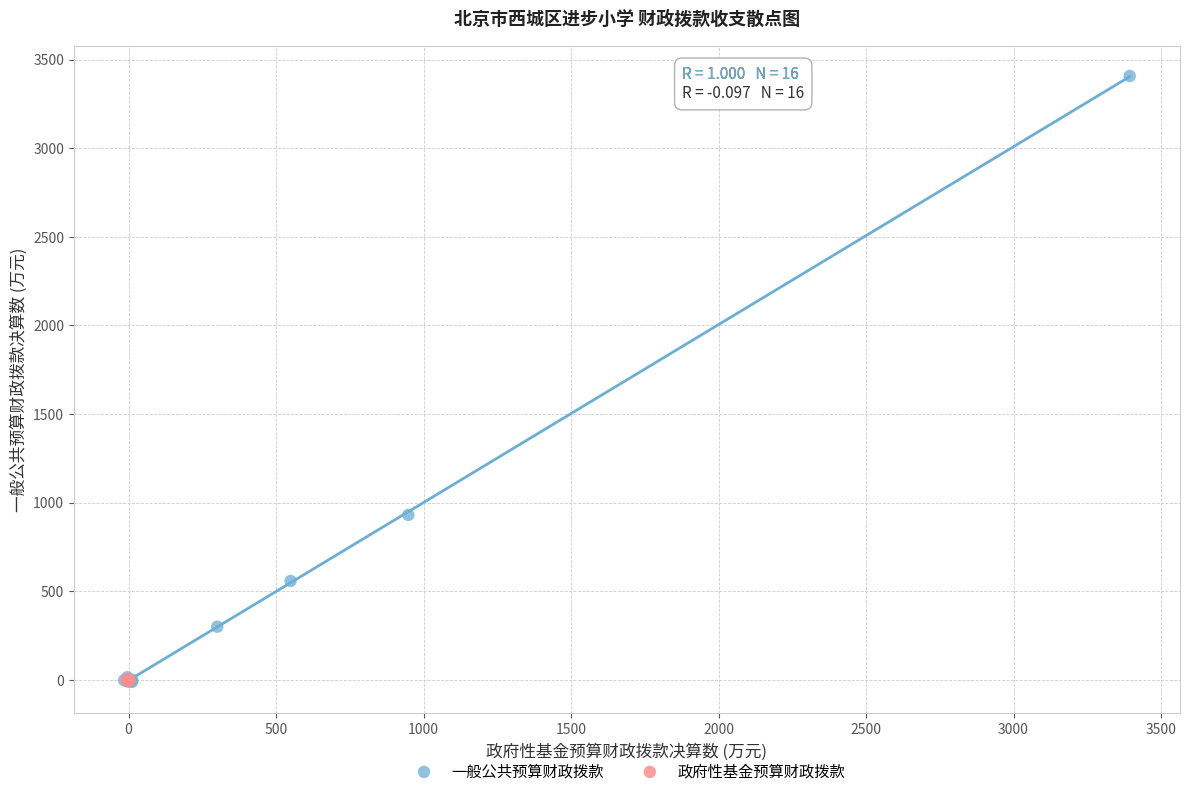

Which series has the largest Y range (max minus min)?

一般公共预算财政拨款